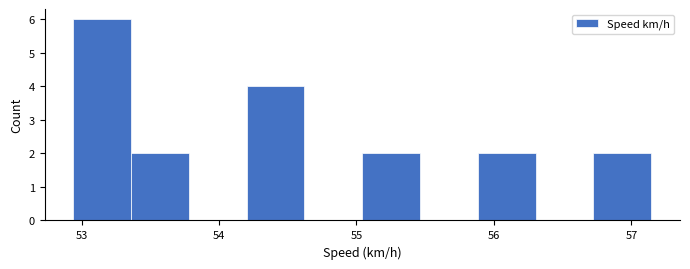

What is the height of the bar covering 55.9 to 56.3 on the x-axis? Neither the bar edges nor the heights are printed on the chart, so give them approximately, as read against the axes.

2